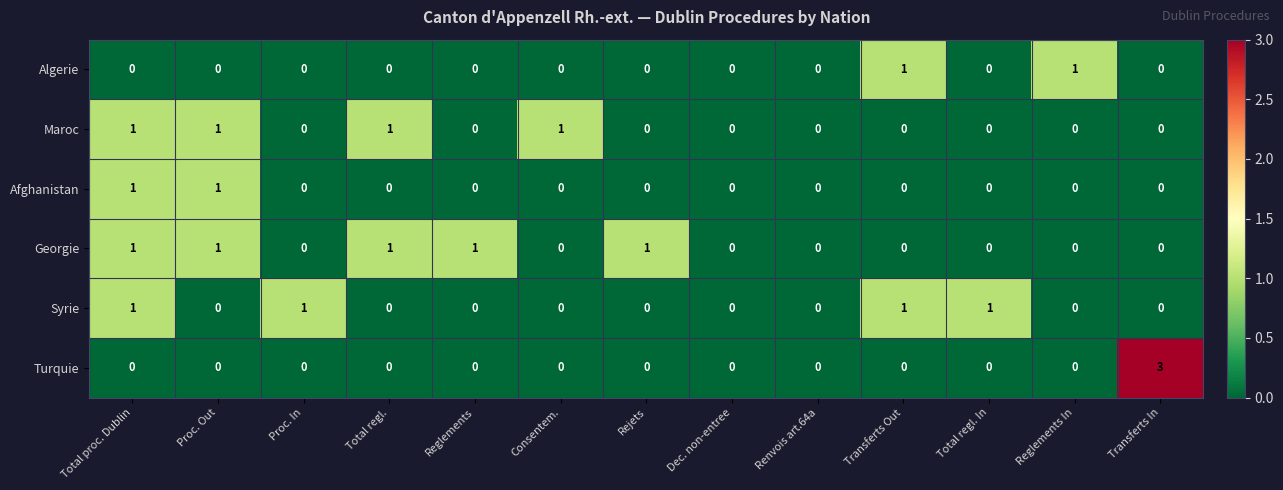

Which series has the largest total across all categories?

Georgie